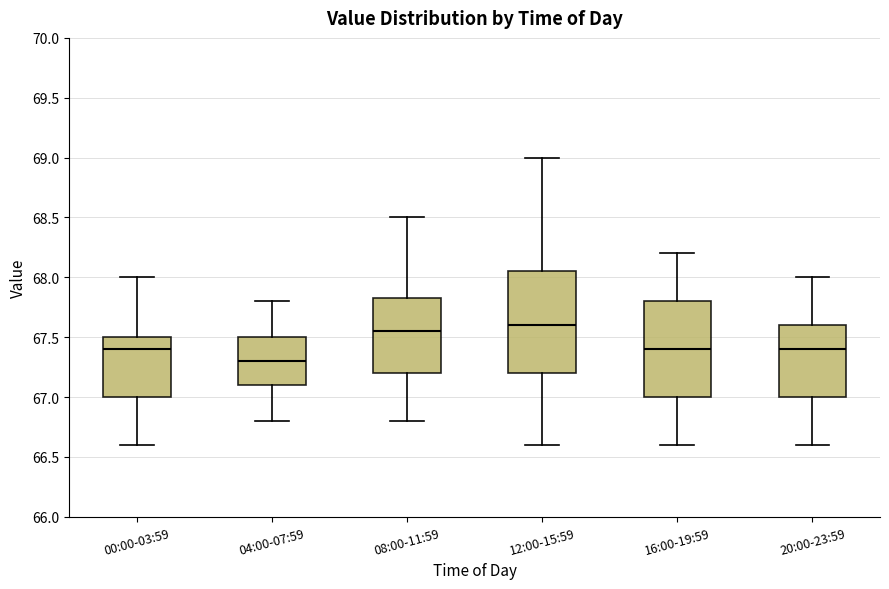

Where does the median line of the box for 12:00-15:59 sit on the y-axis? The values are not printed on the chart, so give them approximately, as read against the axis.

67.60